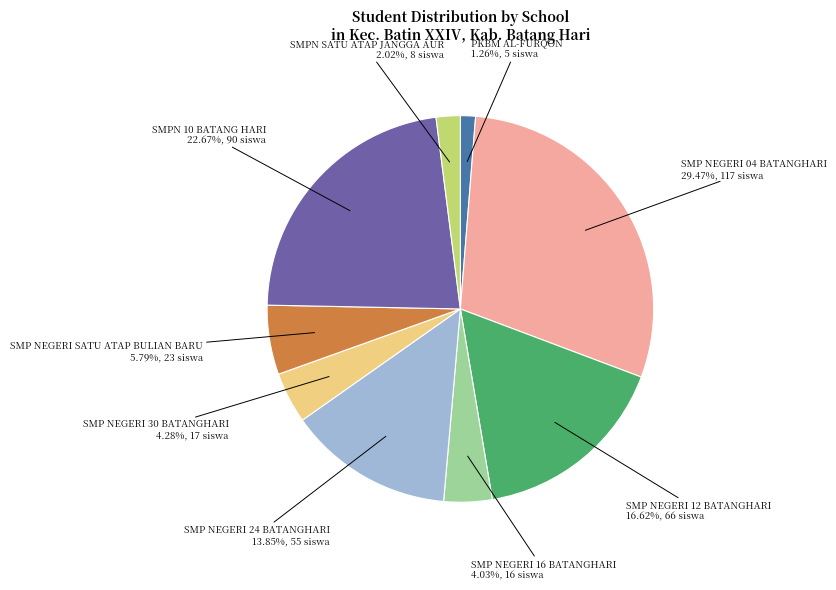

To the nearest percent, what is the difference between the SMP NEGERI SATU ATAP BULIAN BARU and SMP NEGERI 12 BATANGHARI slice percentages?

11%